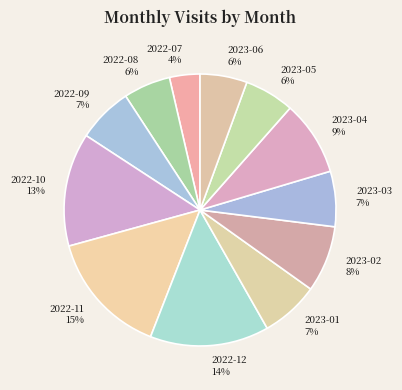

Is there a majority slice in this chart?

No